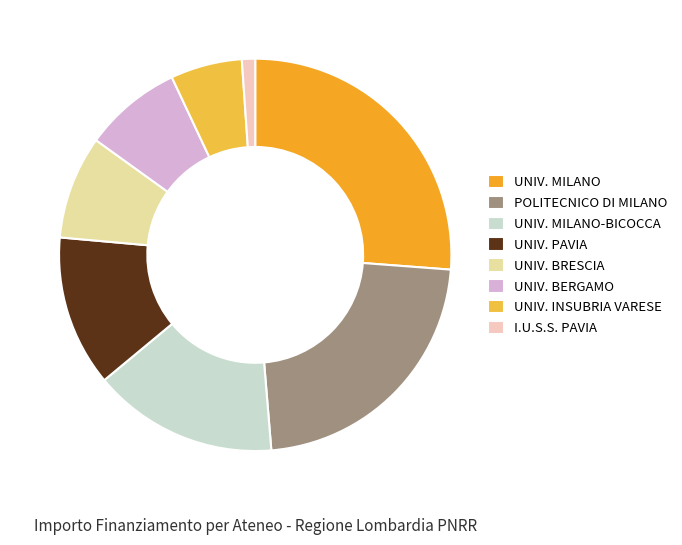

How many slices are in this pie chart?

8